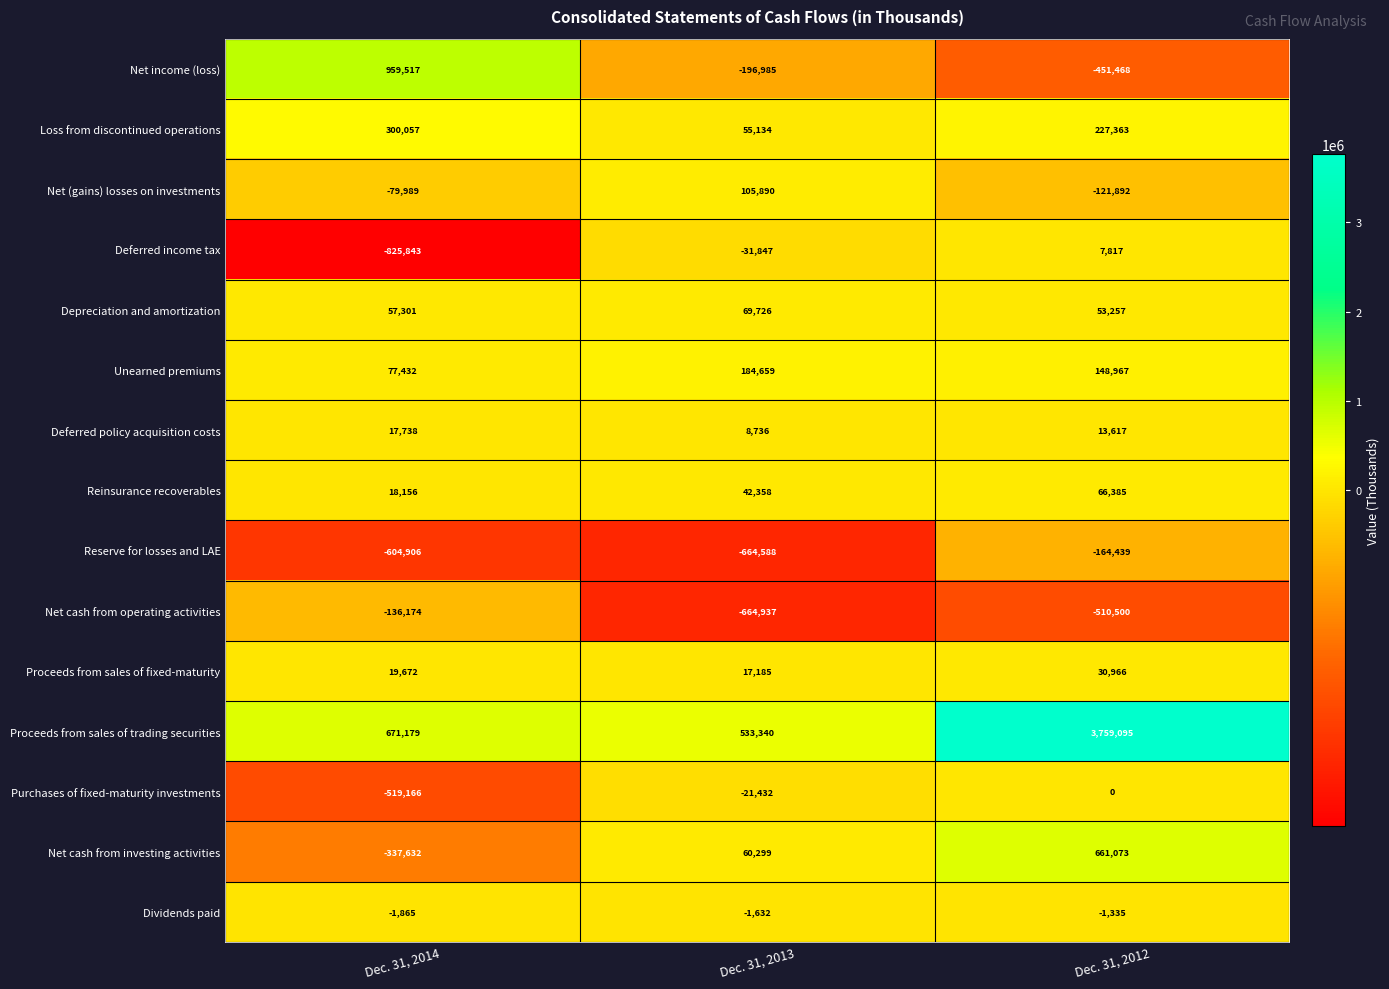

Where is Loss from discontinued operations nearest to the value 177595?

Dec. 31, 2012